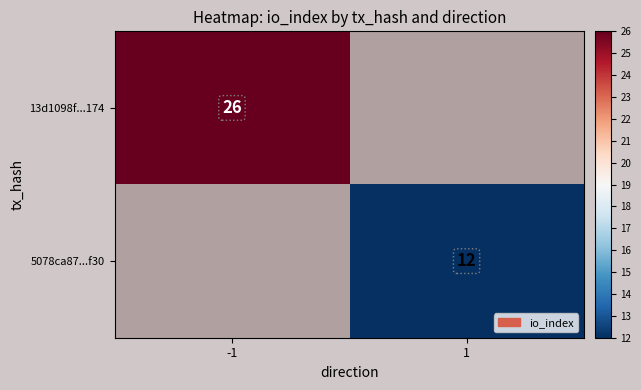

Is the value of 5078ca87...f30 at 1 greater than the value of 13d1098f...174 at -1?

No